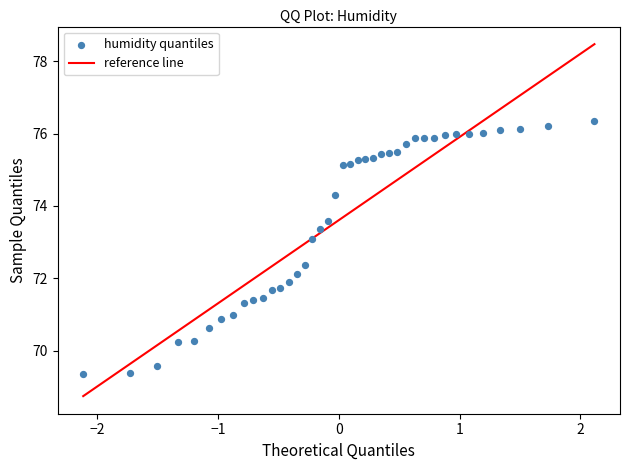

What is the range of X values (max minus min)?

4.2